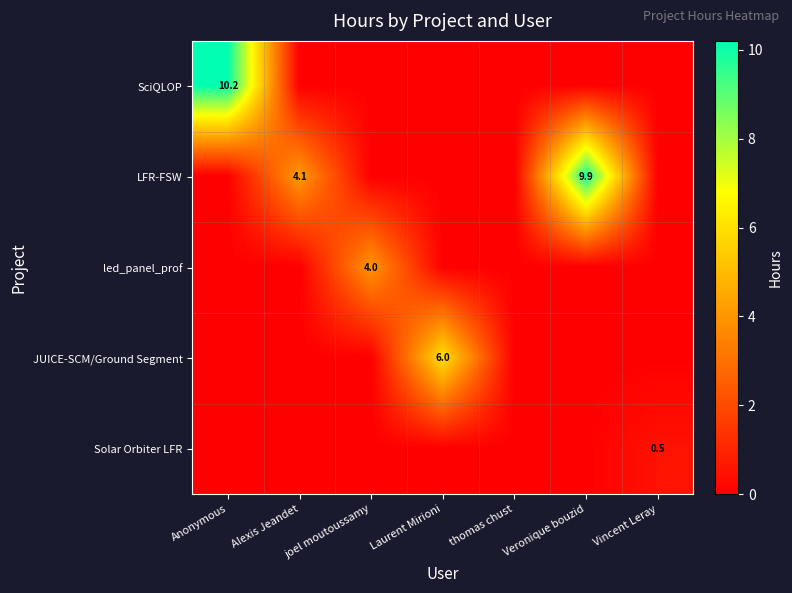

True or false: led_panel_prof has a value of 4.0 at joel moutoussamy.

True